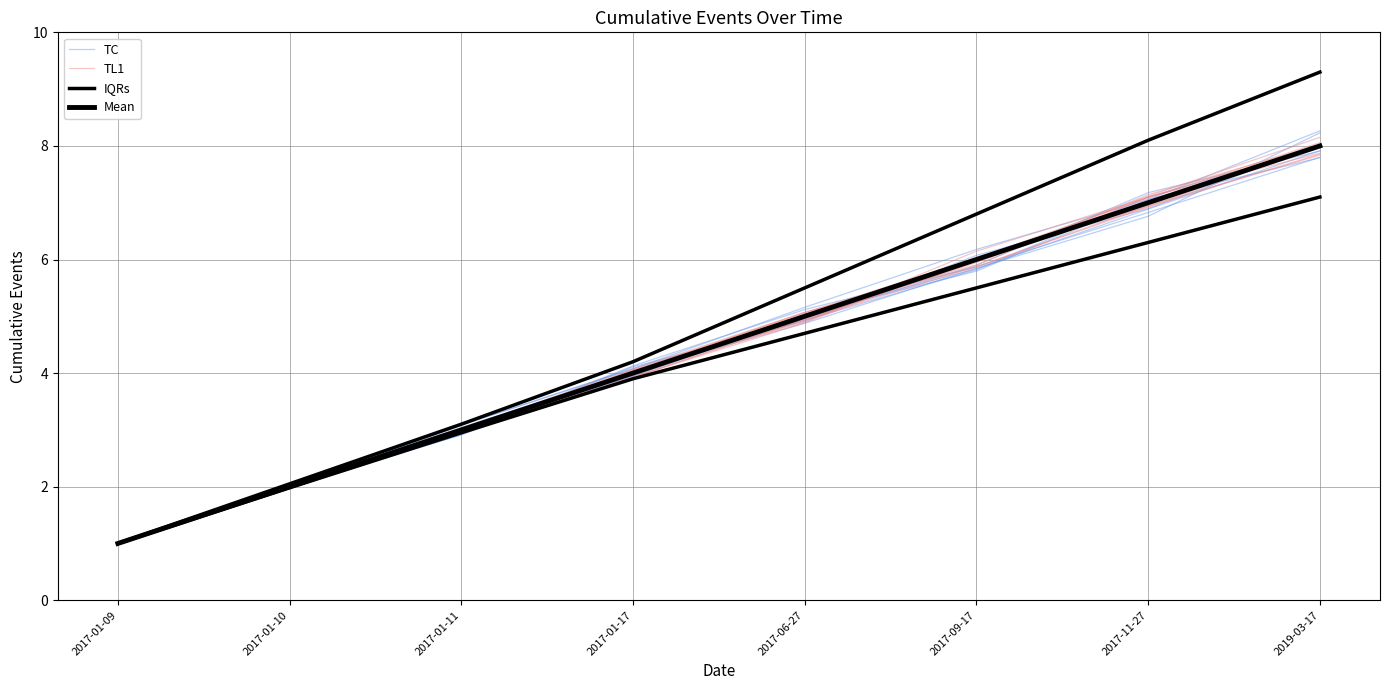

What position from the right is 2017-09-17?

3